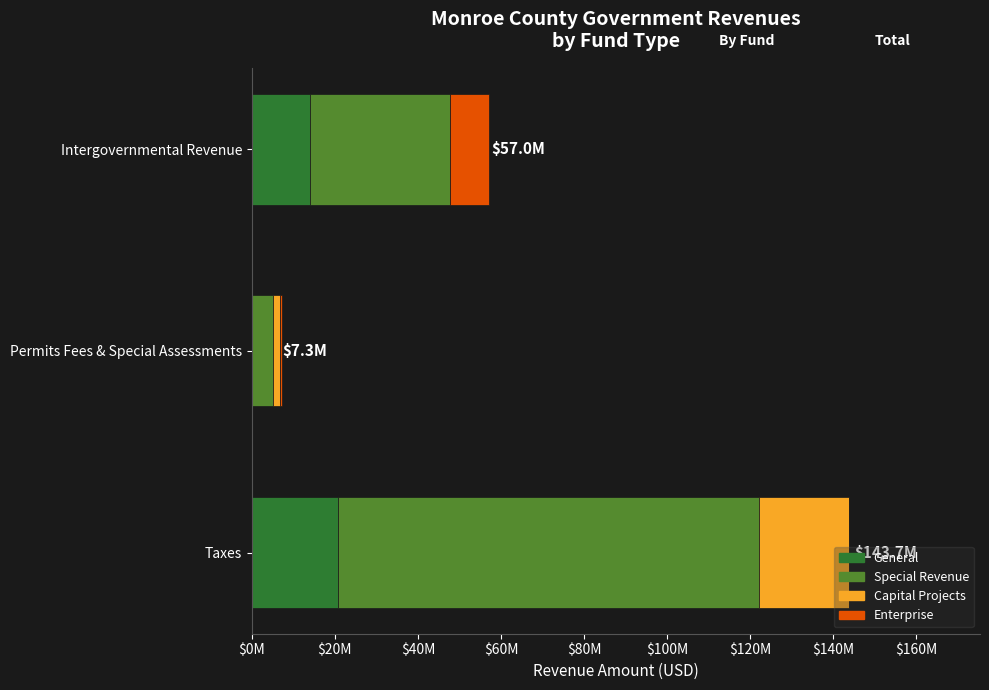

What are all the series names shown in the legend?

General, Special Revenue, Capital Projects, Enterprise